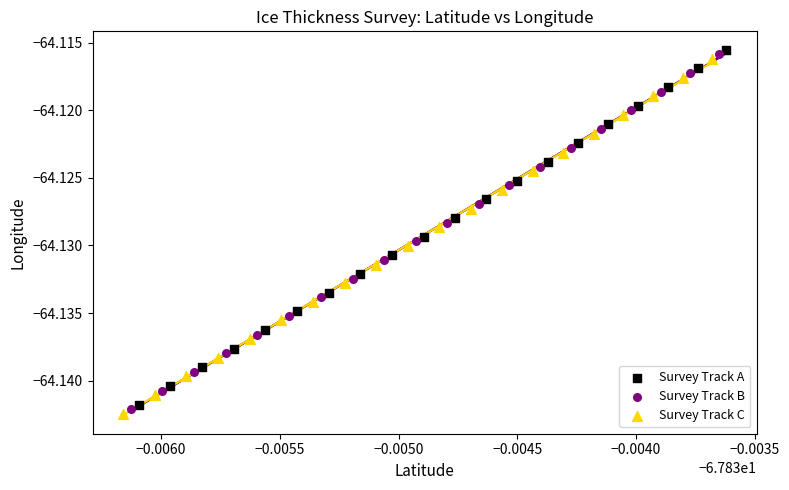

Which series contains the highest Y value?

Survey Track A